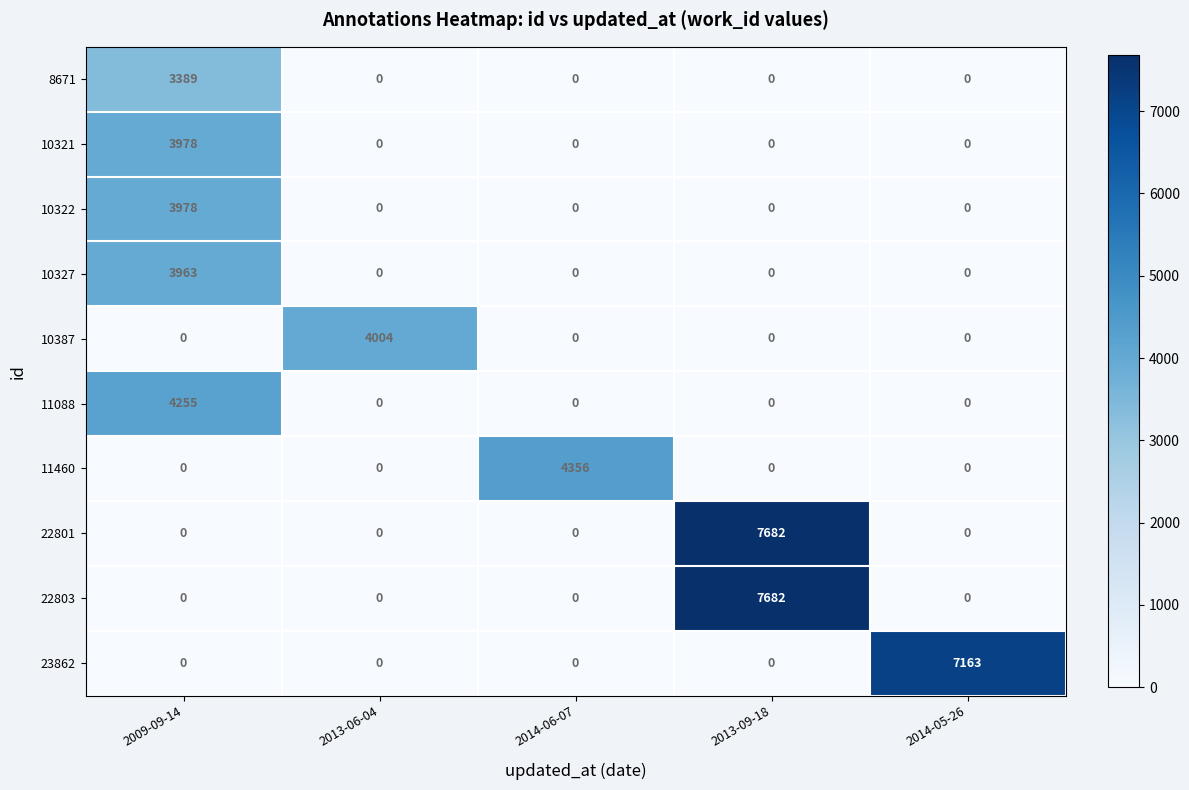

Which label corresponds to the largest value in the chart?

2013-09-18